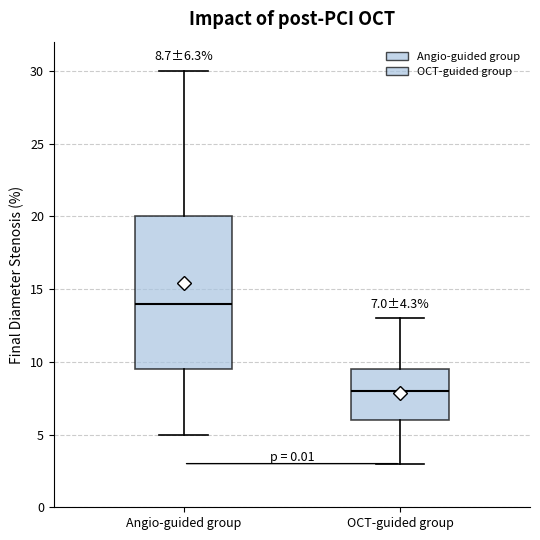

Which box is the tallest, from its lower edge to its upper edge?

Angio-guided group